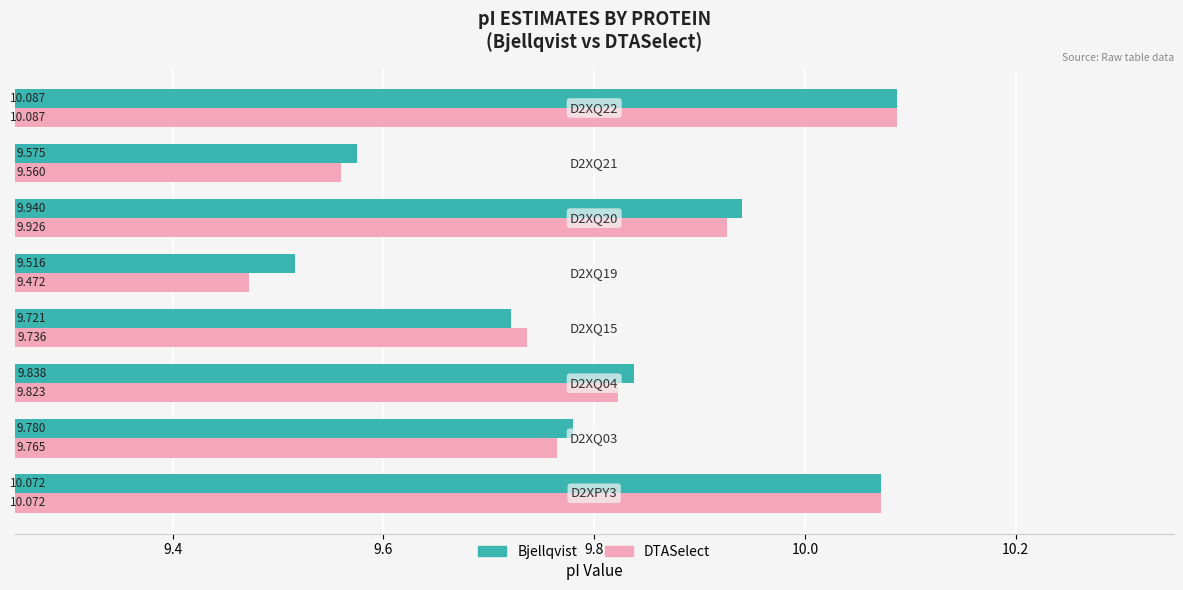

Rank the series by their average value, from lowest to highest.

DTASelect, Bjellqvist